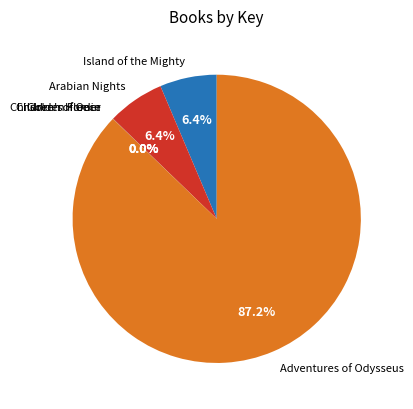

Is there a majority slice in this chart?

Yes